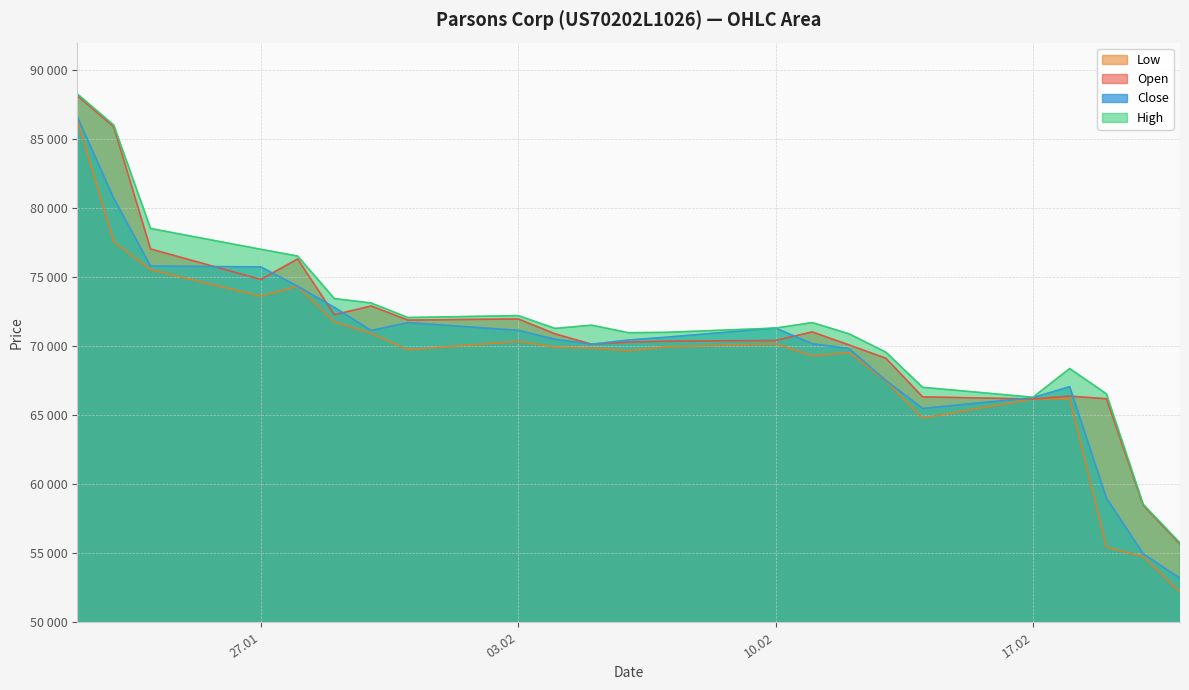

True or false: High has more than 1 interior local peaks.

True